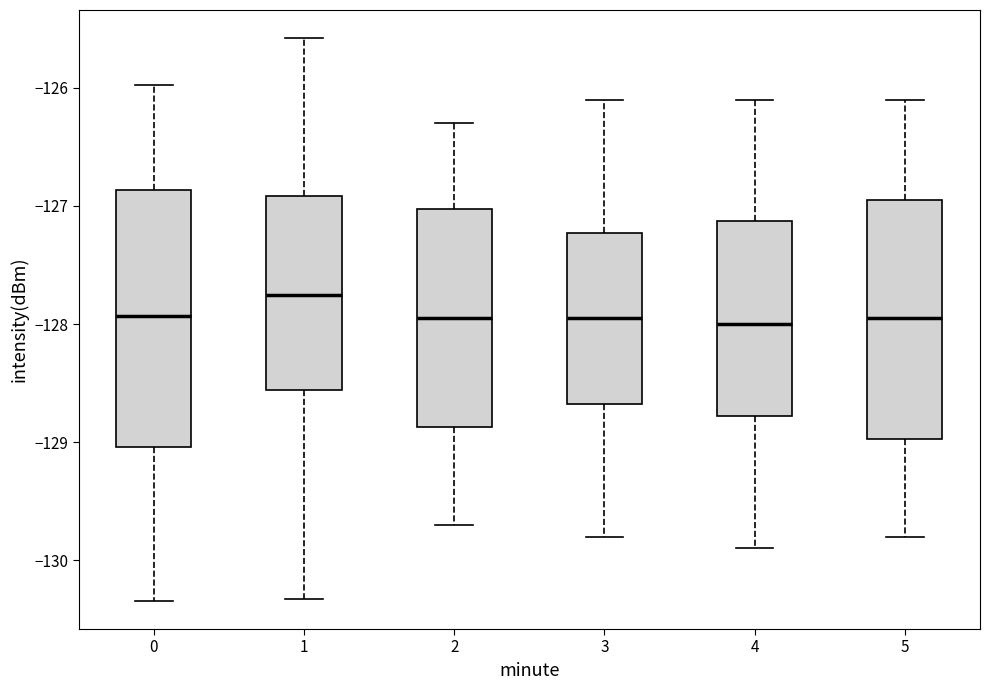

Where does the upper whisker of the box at x = 1 end on the y-axis? The values are not printed on the chart, so give them approximately, as read against the axis.

-125.6